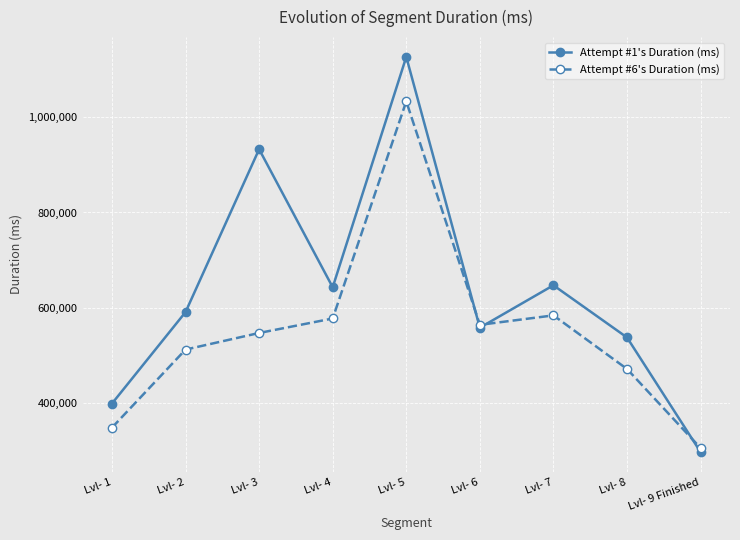

Where is the first local maximum for Attempt #6's Duration (ms)?

Lvl- 5